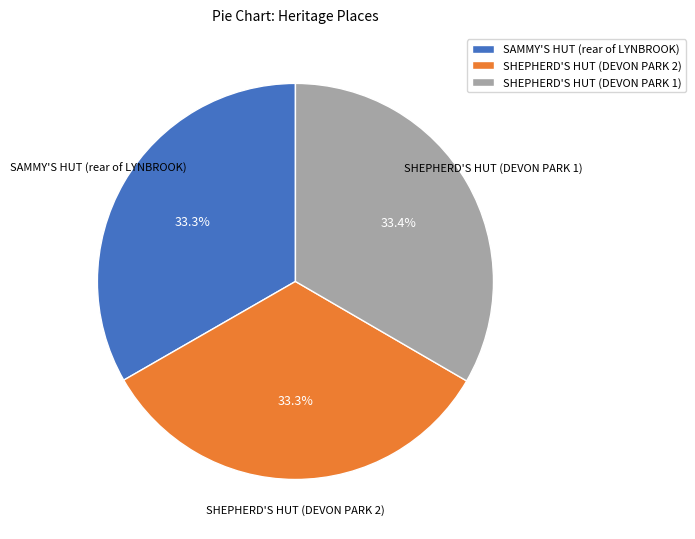

To the nearest percent, what portion does SHEPHERD'S HUT (DEVON PARK 2) represent?

33%